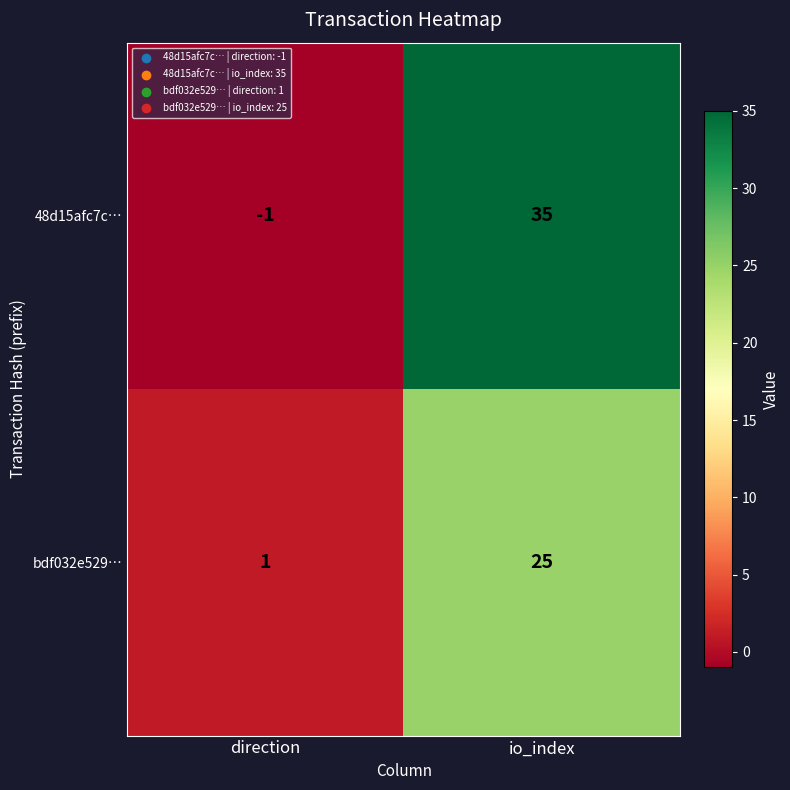

What is the maximum value for 48d15afc7c…?

35